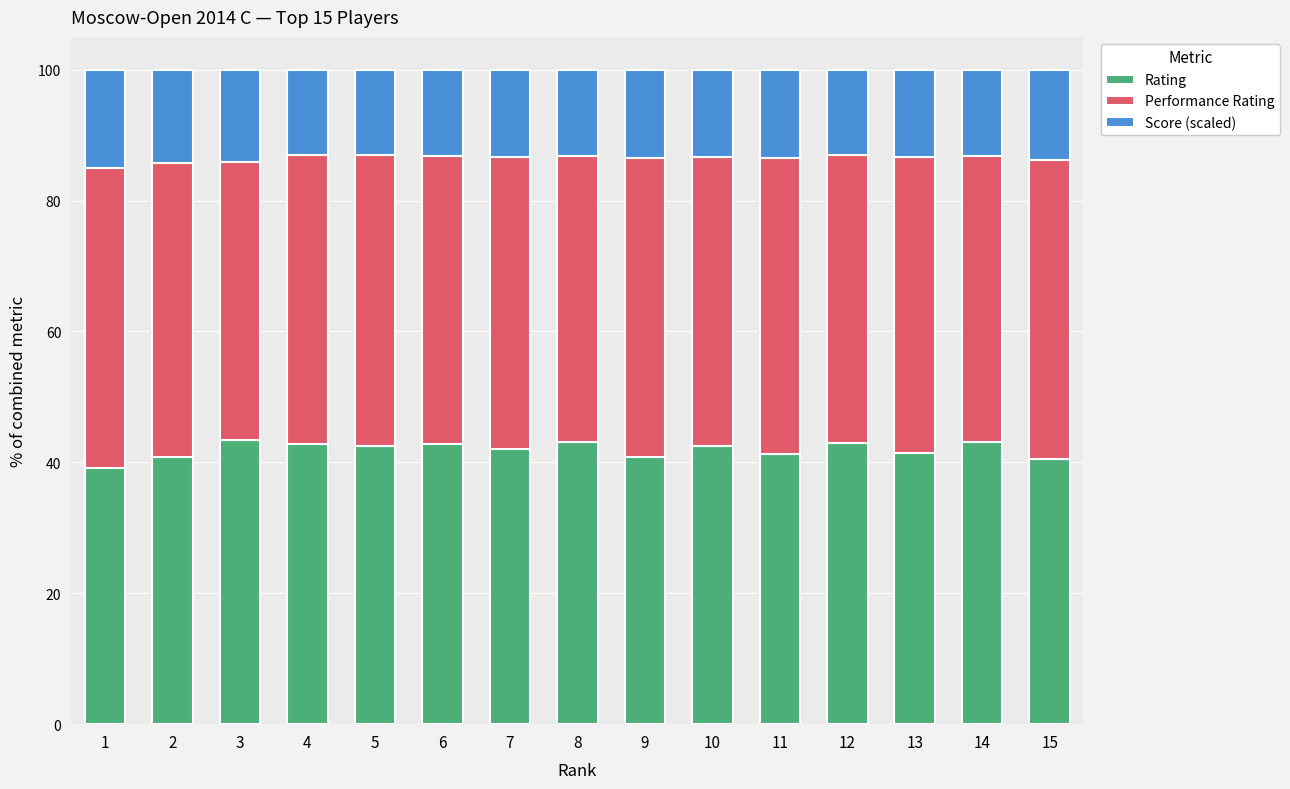

Does the chart contain stacked bars?

Yes